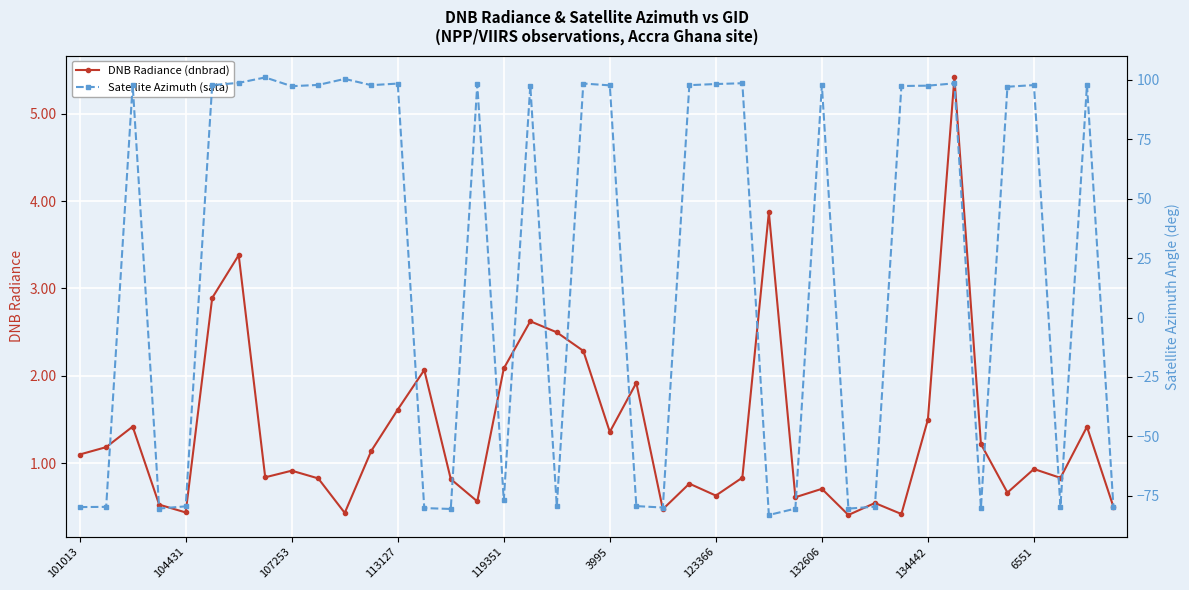

What is the label of the 40th point from the left?

39